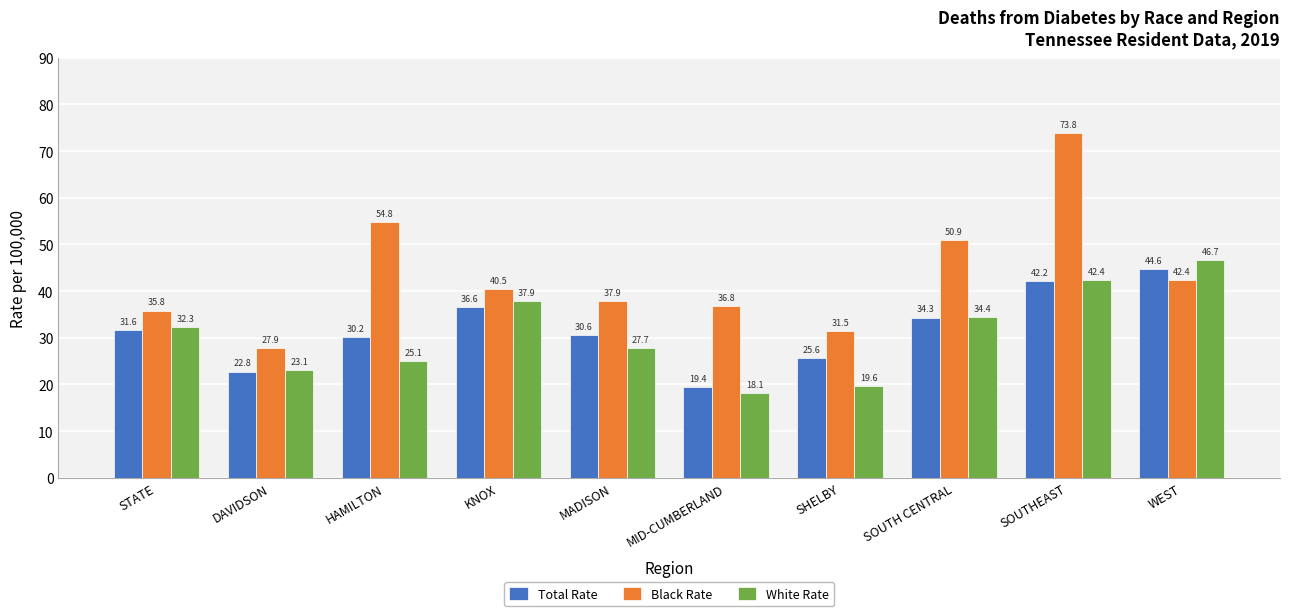

Which series has the largest total across all categories?

Black Rate